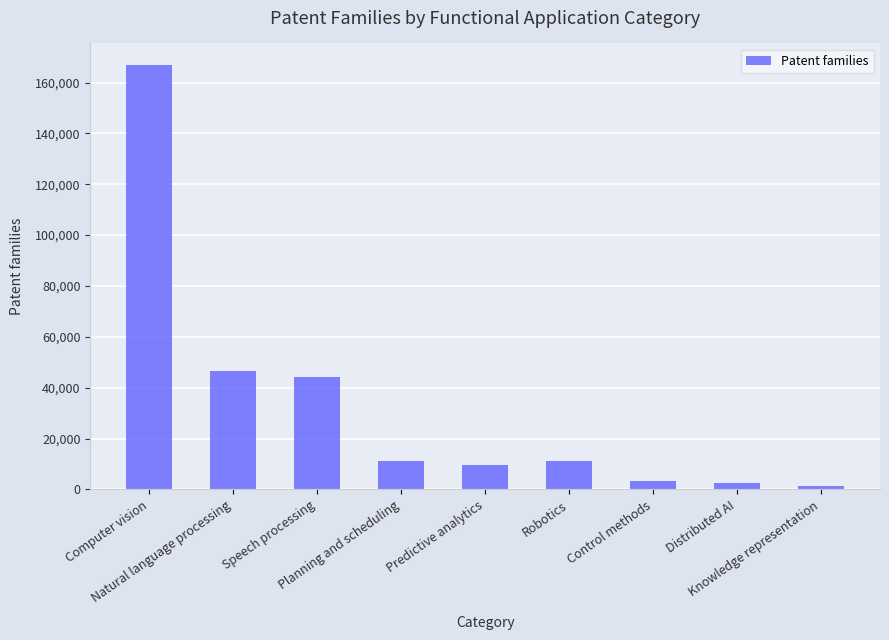

What is the difference between the values at Computer vision and Robotics?

155980